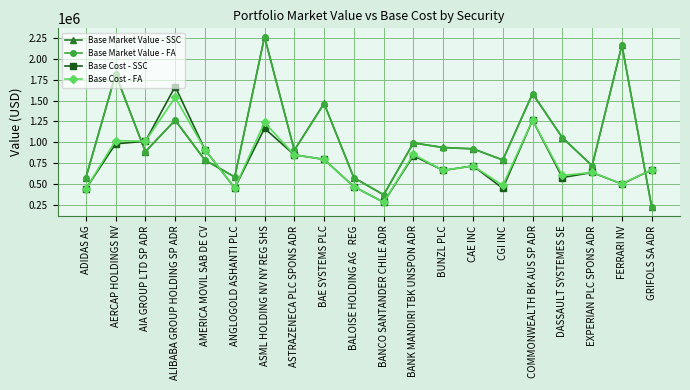

How many data points in Base Cost - FA are less than 718831?

10